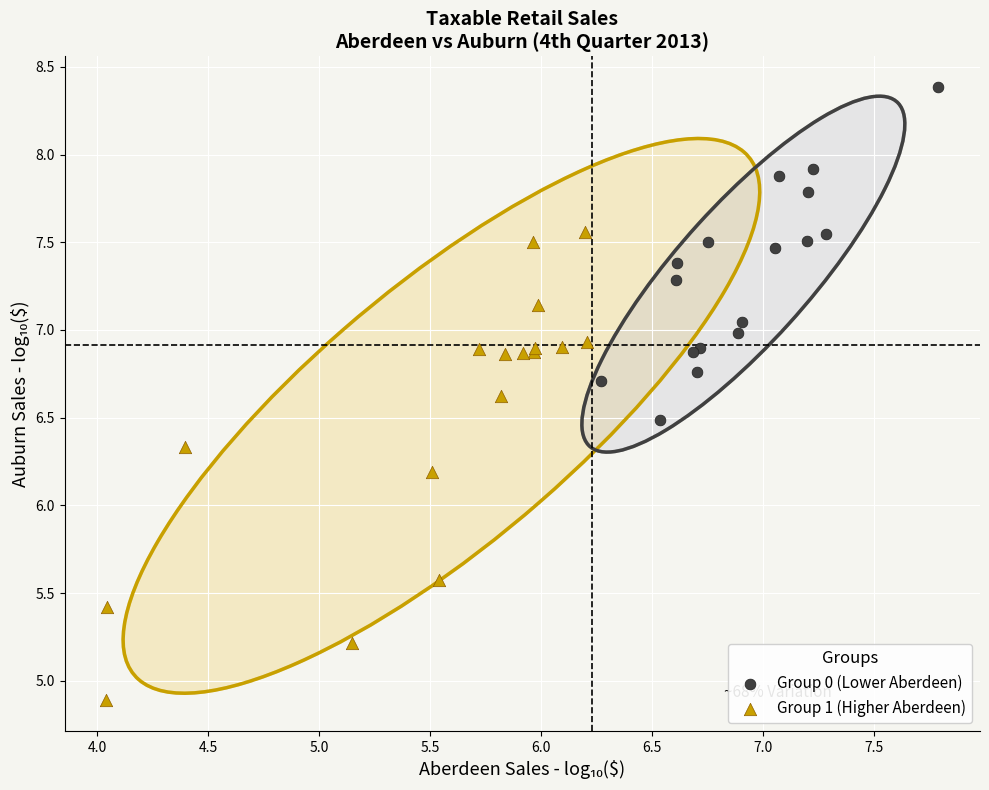

Which series contains the lowest Y value?

Group 1 (Higher Aberdeen)